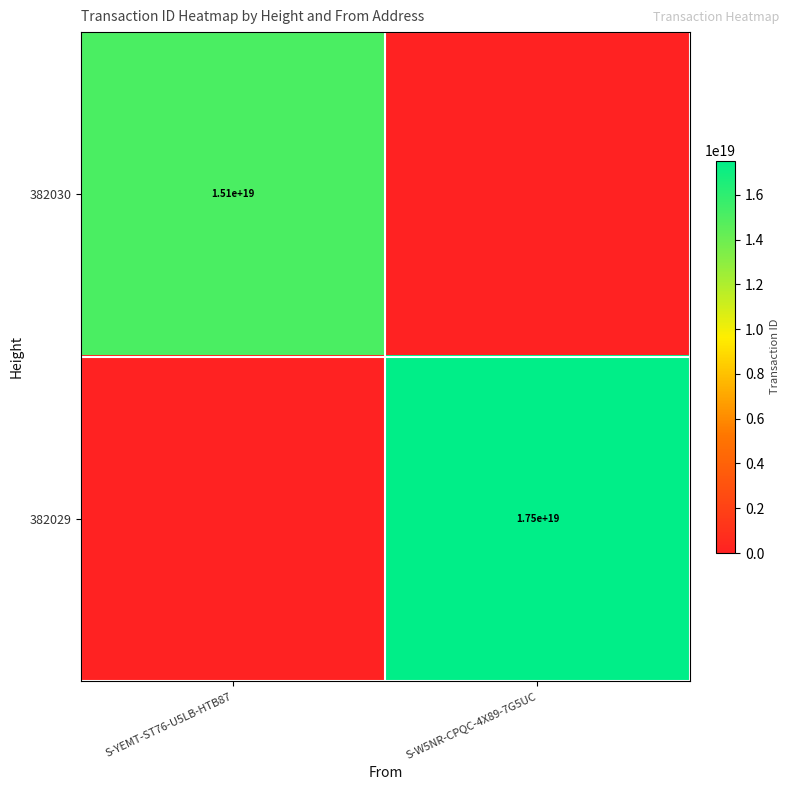

What is the total value across all series at S-YEMT-ST76-U5LB-HTB87?

15078640498849914880